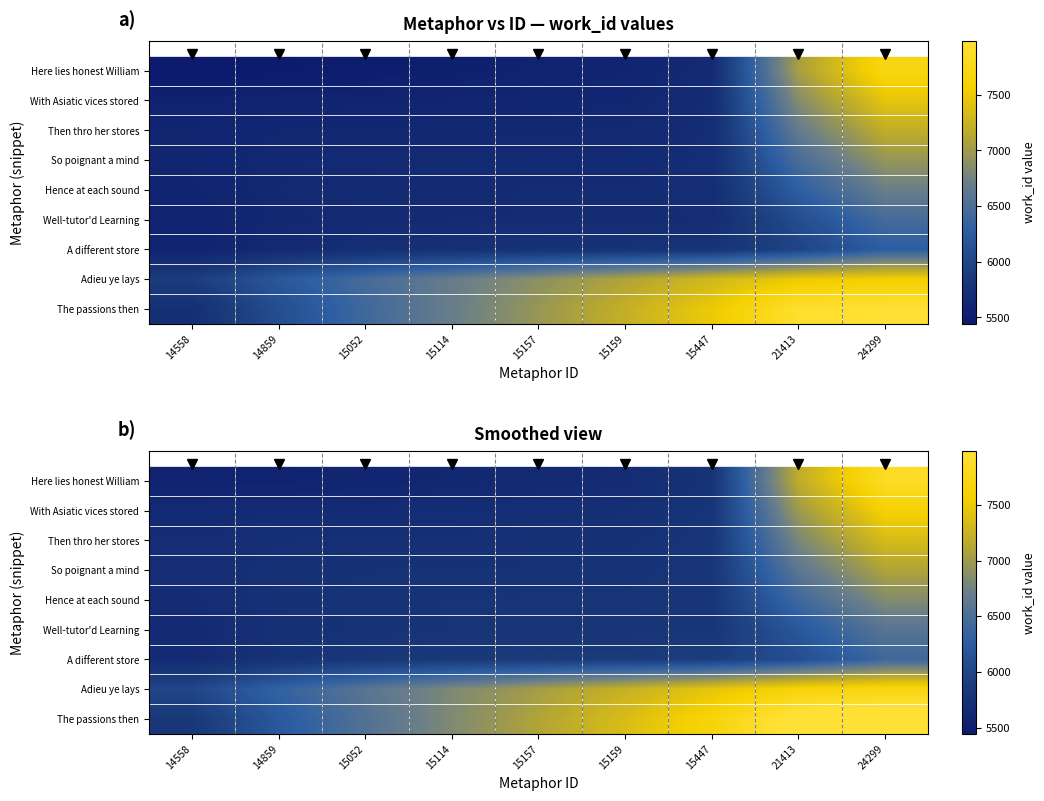

Is the value of The passions then at 14558 greater than the value of Well-tutor'd Learning at 15052?

Yes